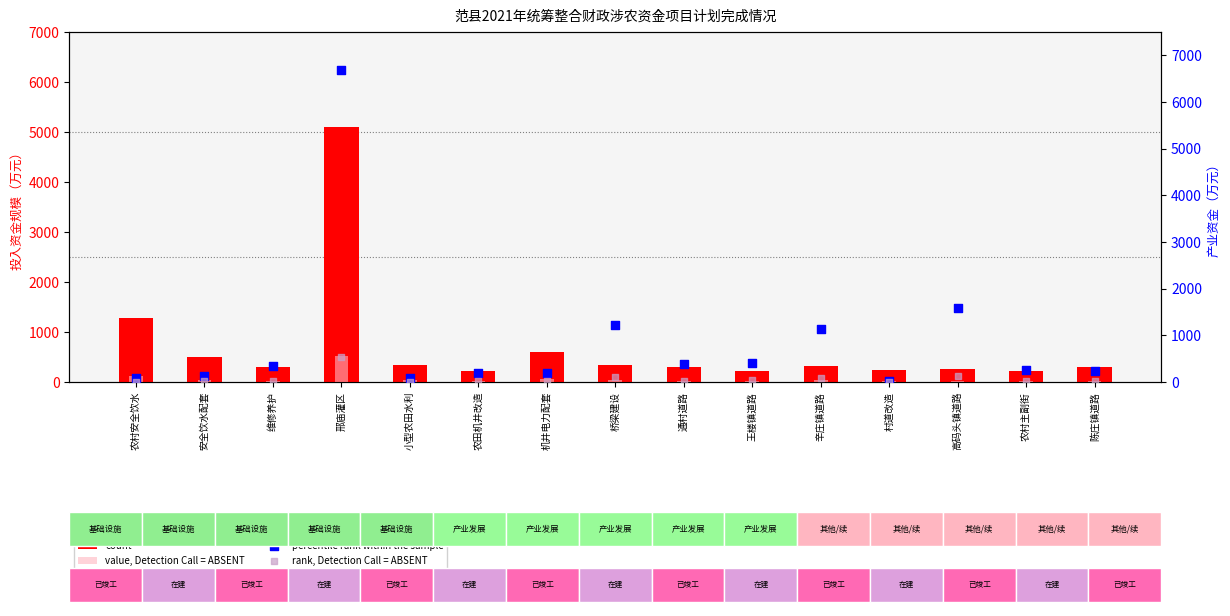

Which series has the largest total across all categories?

percentile rank within the sample